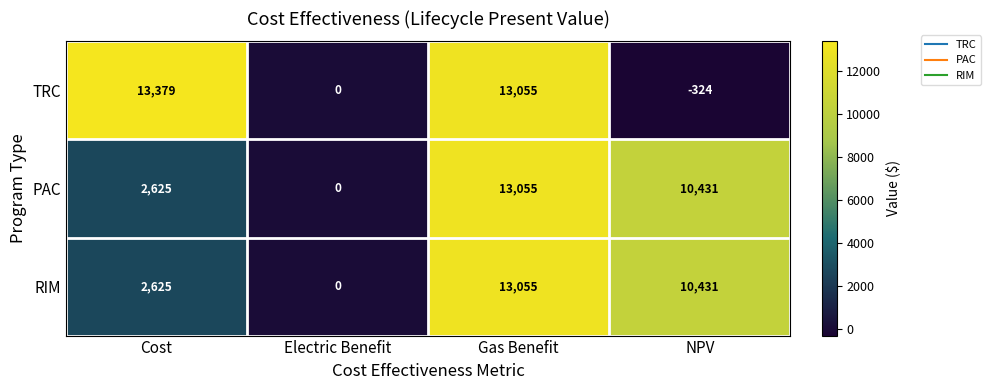

What is the difference between the maximum and minimum values in the PAC series?

13055